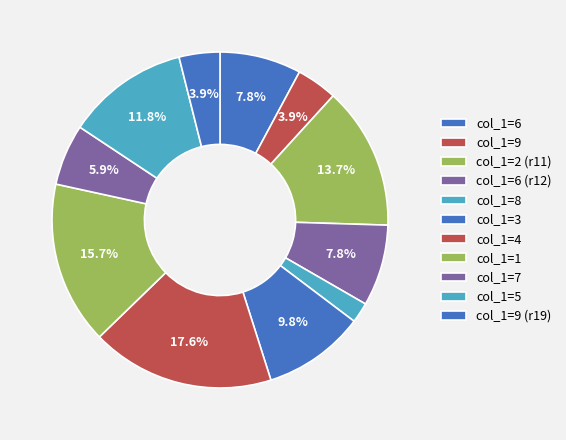

How many segments does this pie chart have?

11